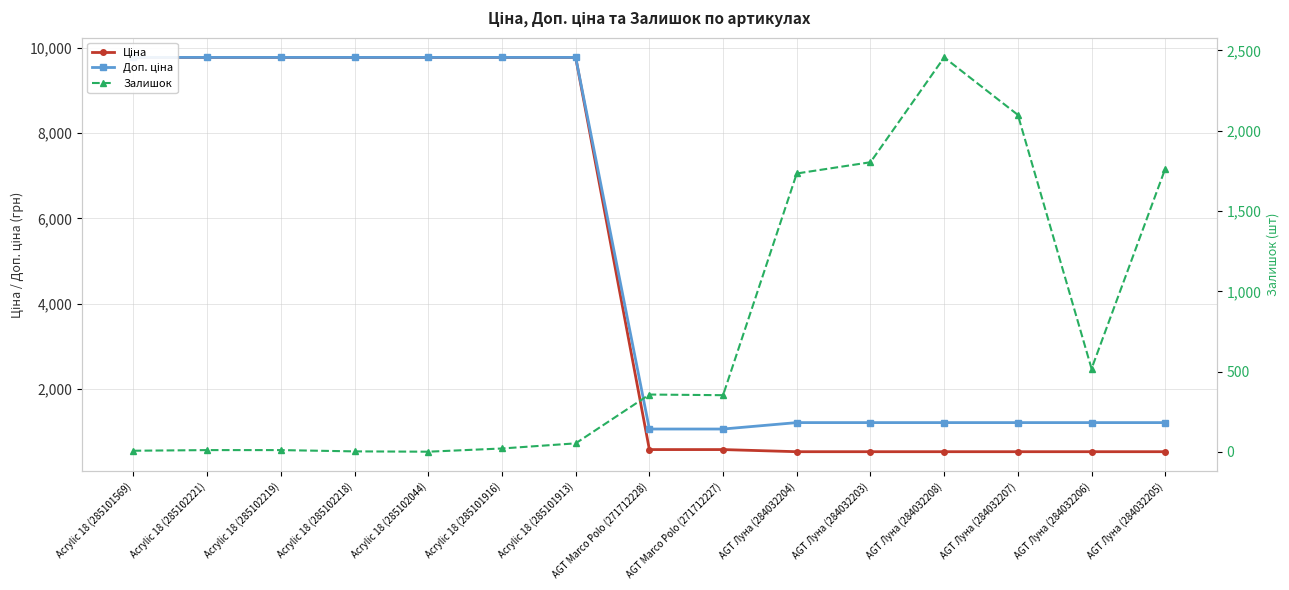

What are all the series names shown in the legend?

Ціна, Доп. ціна, Залишок